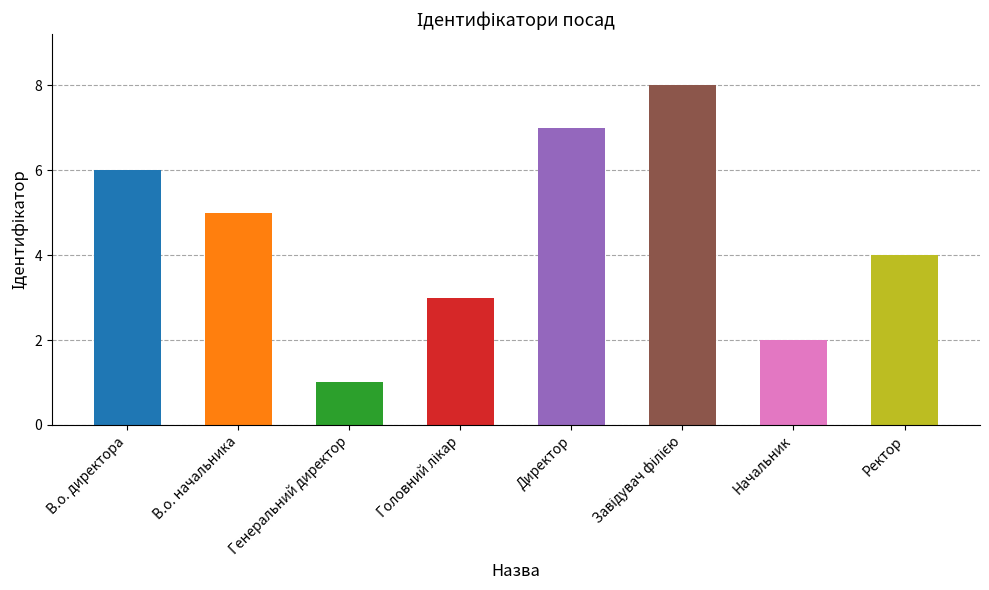

How many data points are less than 5?

4